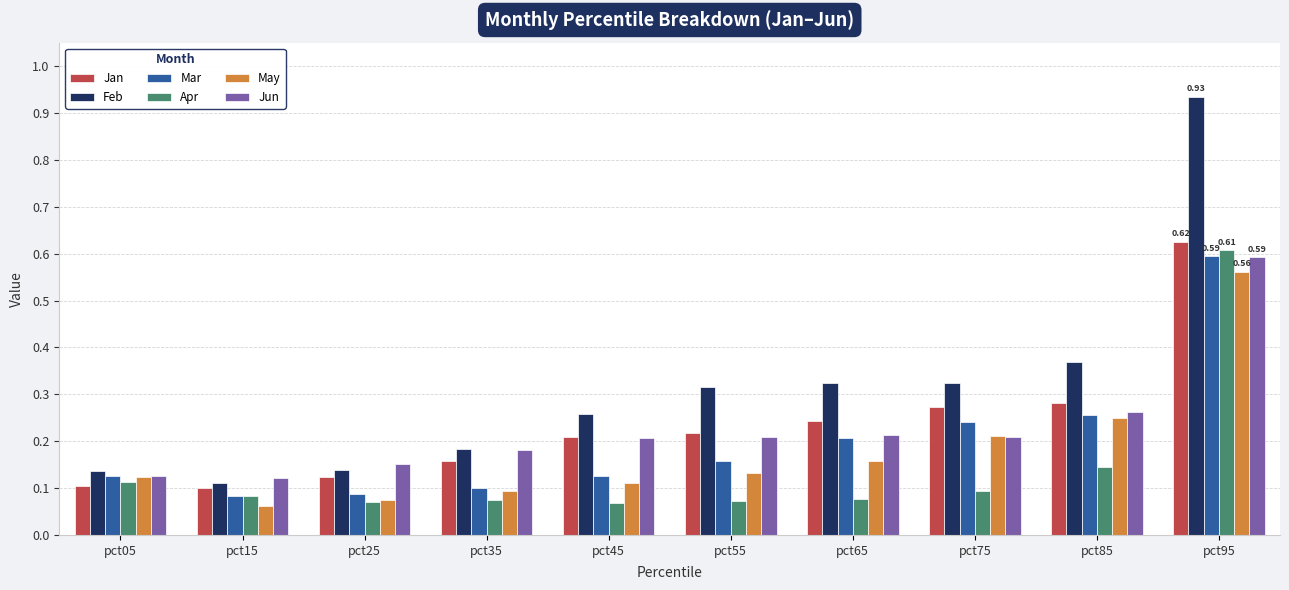

What is the difference between the maximum and minimum values in the Jan series?

0.5